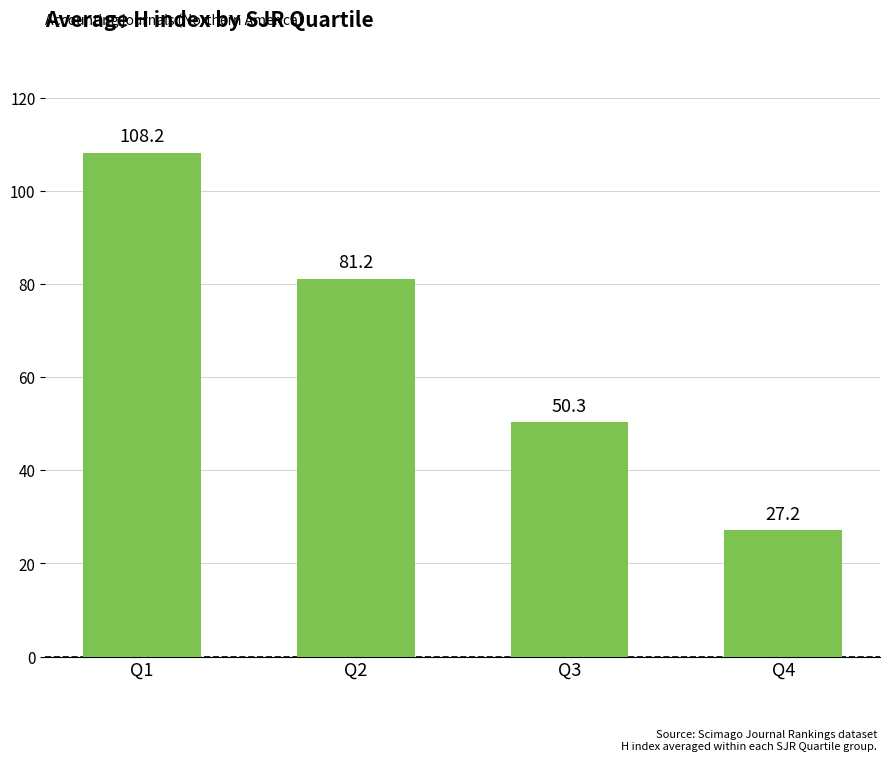

How many bars are there in total?

4